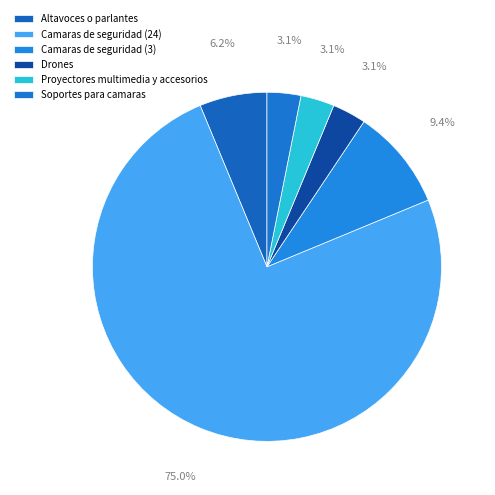

Count the number of slices in the pie.

6